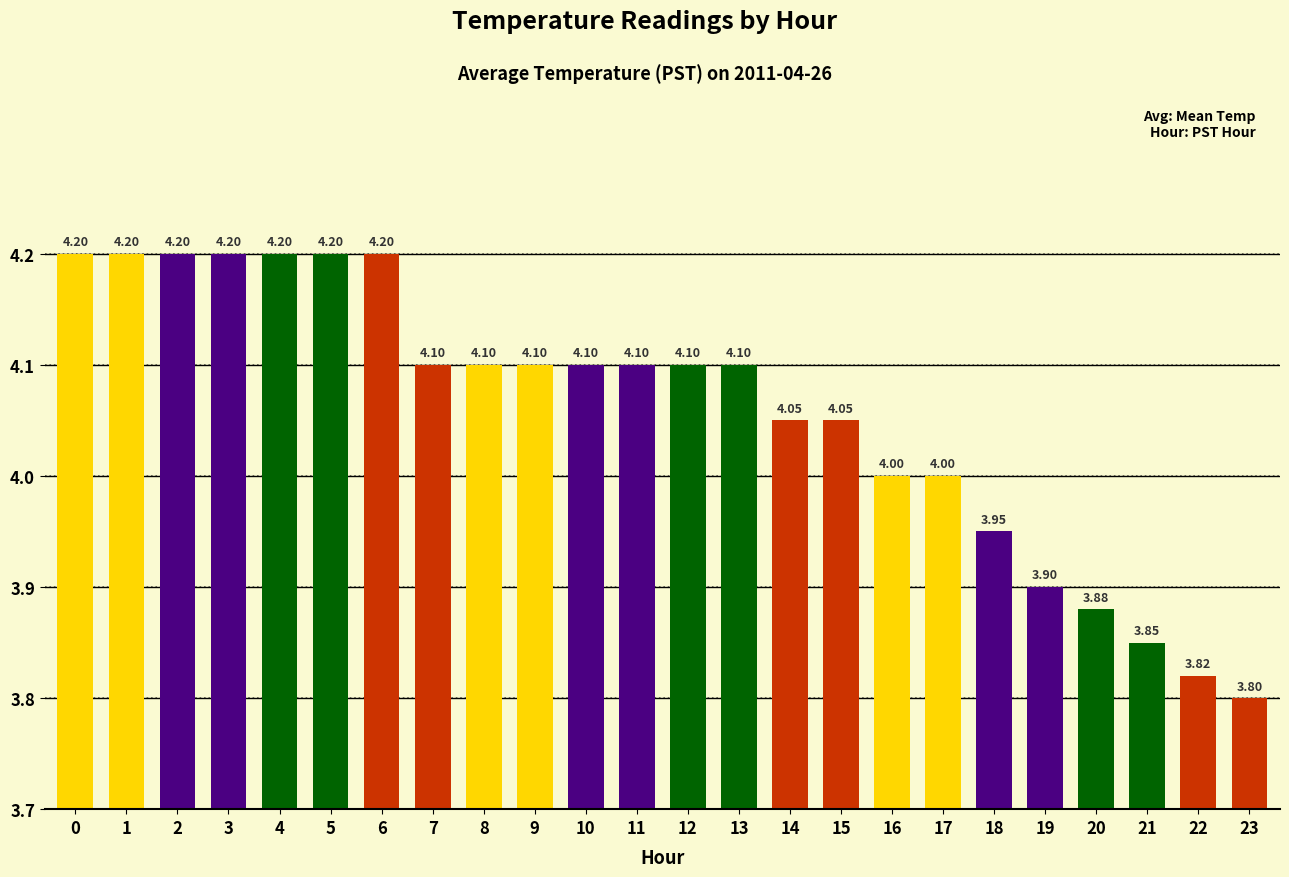

What is the minimum value shown in the chart?

3.8